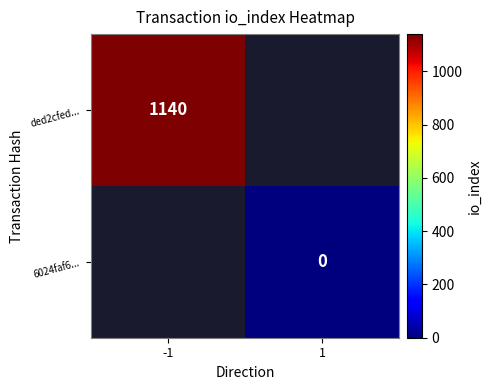

The value of ded2cfed... at -1 is 1140. True or false?

True